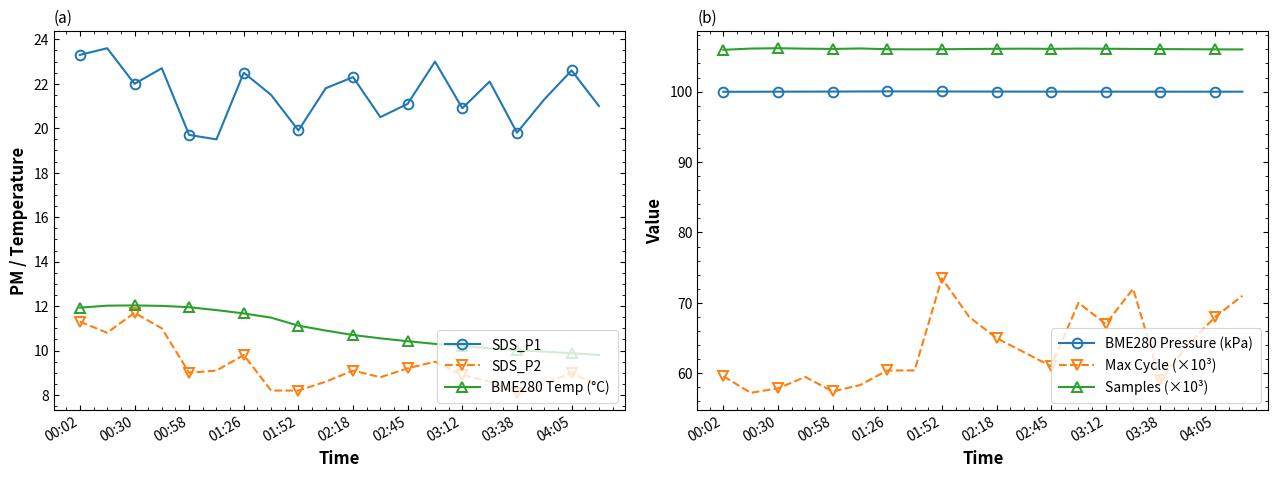

True or false: BME280 Pressure (kPa) and SDS_P1 cross at least once.

False